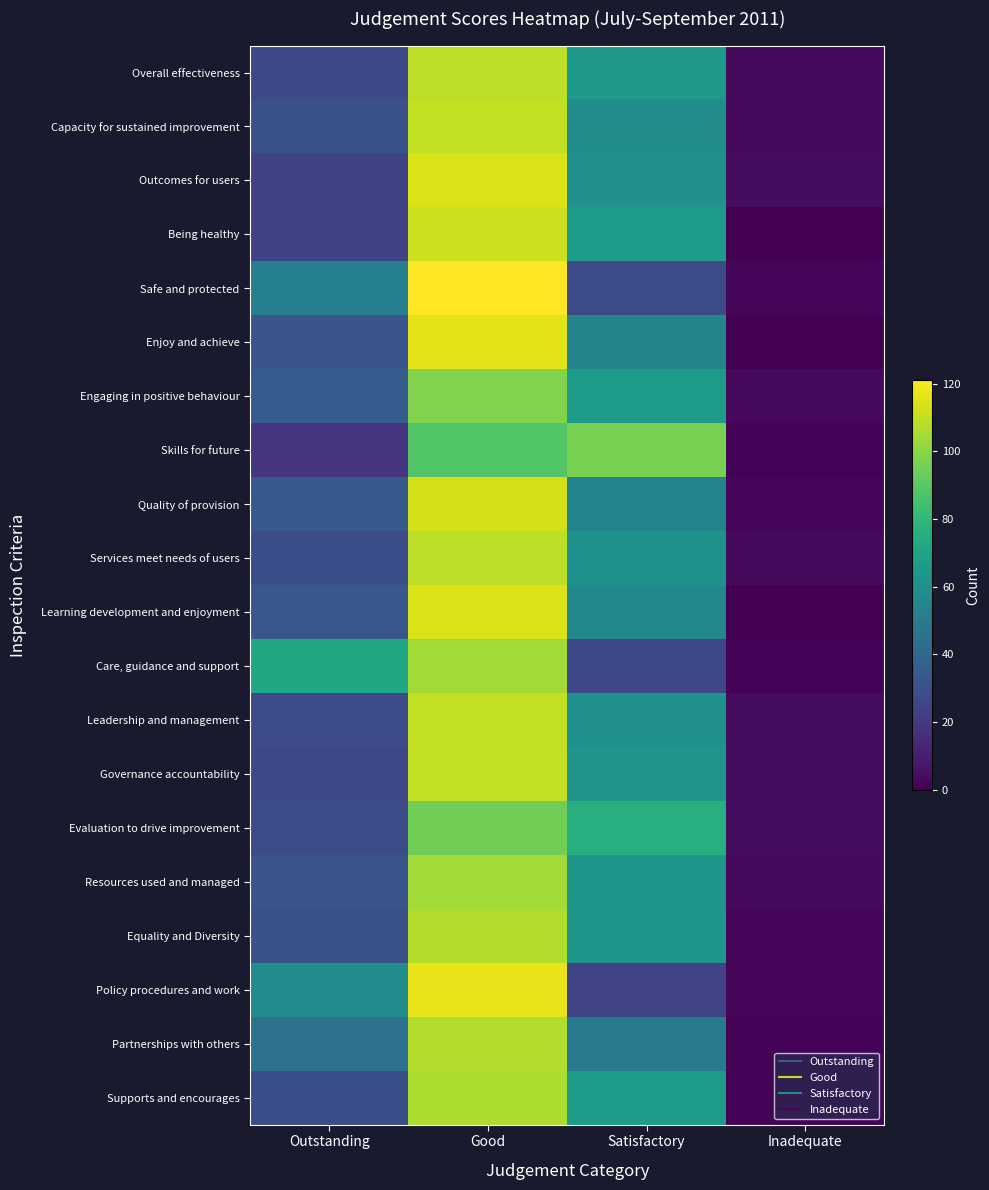

Reading left to right, extract all data points from this chart.

Overall effectiveness: Outstanding=26	Good=109	Satisfactory=65	Inadequate=3
Capacity for sustained improvement: Outstanding=30	Good=110	Satisfactory=60	Inadequate=3
Outcomes for users: Outstanding=24	Good=114	Satisfactory=61	Inadequate=4
Being healthy: Outstanding=24	Good=112	Satisfactory=67	Inadequate=0
Safe and protected: Outstanding=52	Good=121	Satisfactory=28	Inadequate=2
Enjoy and achieve: Outstanding=32	Good=116	Satisfactory=55	Inadequate=0
Engaging in positive behaviour: Outstanding=35	Good=98	Satisfactory=67	Inadequate=3
Skills for future: Outstanding=18	Good=88	Satisfactory=96	Inadequate=1
Quality of provision: Outstanding=34	Good=113	Satisfactory=54	Inadequate=2
Services meet needs of users: Outstanding=29	Good=109	Satisfactory=62	Inadequate=3
Learning development and enjoyment: Outstanding=33	Good=114	Satisfactory=56	Inadequate=0
Care, guidance and support: Outstanding=72	Good=104	Satisfactory=26	Inadequate=1
Leadership and management: Outstanding=28	Good=110	Satisfactory=61	Inadequate=4
Governance accountability: Outstanding=26	Good=110	Satisfactory=63	Inadequate=4
Evaluation to drive improvement: Outstanding=28	Good=95	Satisfactory=76	Inadequate=4
Resources used and managed: Outstanding=32	Good=104	Satisfactory=64	Inadequate=3
Equality and Diversity: Outstanding=30	Good=107	Satisfactory=64	Inadequate=2
Policy procedures and work: Outstanding=59	Good=117	Satisfactory=25	Inadequate=2
Partnerships with others: Outstanding=45	Good=107	Satisfactory=50	Inadequate=1
Supports and encourages: Outstanding=29	Good=106	Satisfactory=67	Inadequate=1